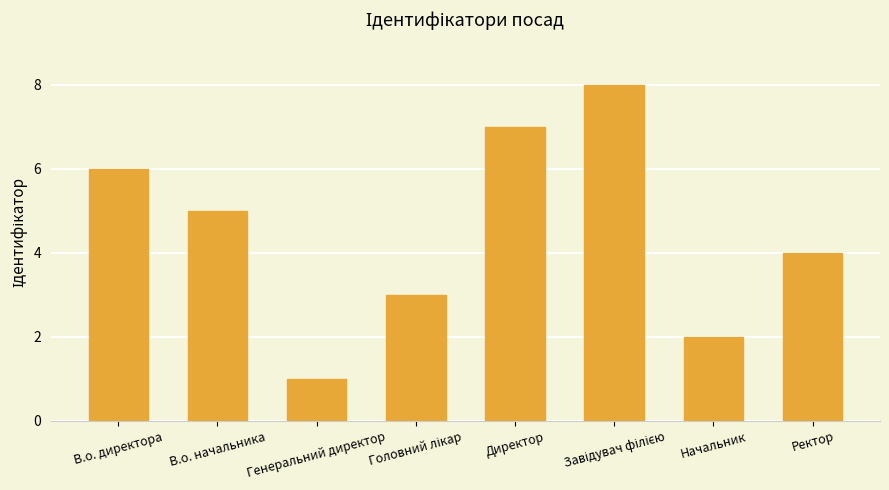

What is the sum of all values?

36